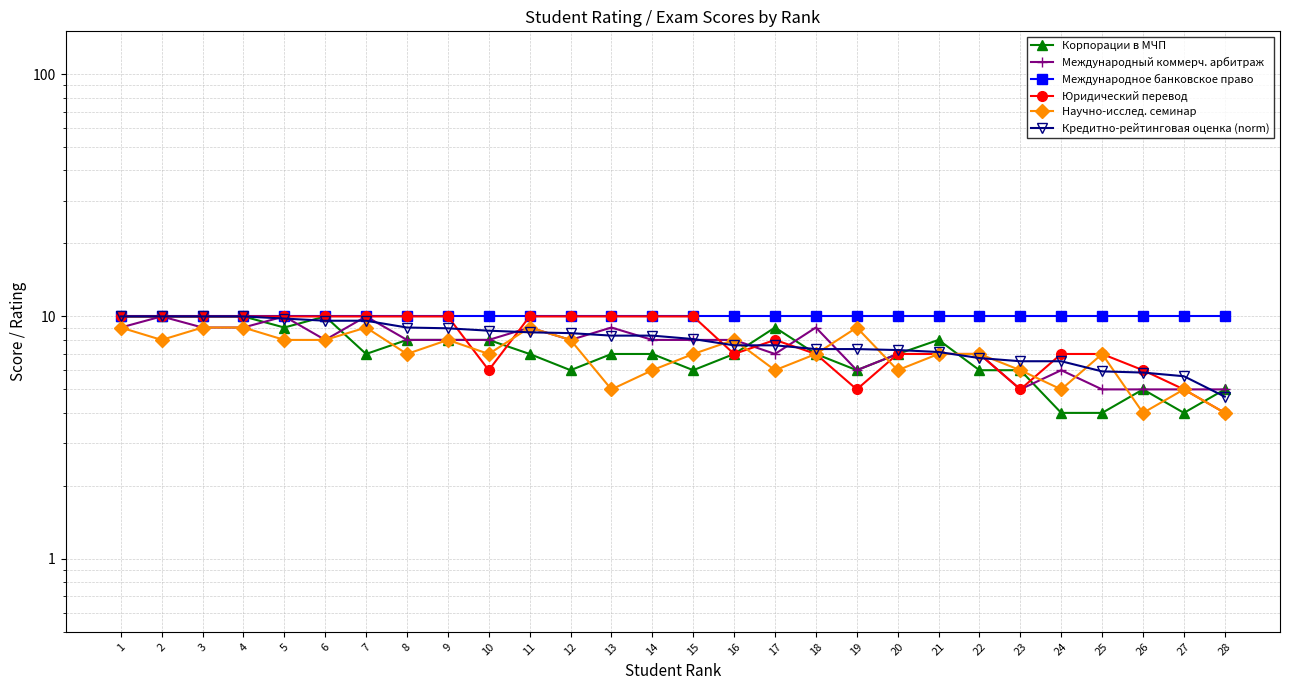

What is the value of the Научно-исслед. семинар point at the 3rd from the left?

9.0